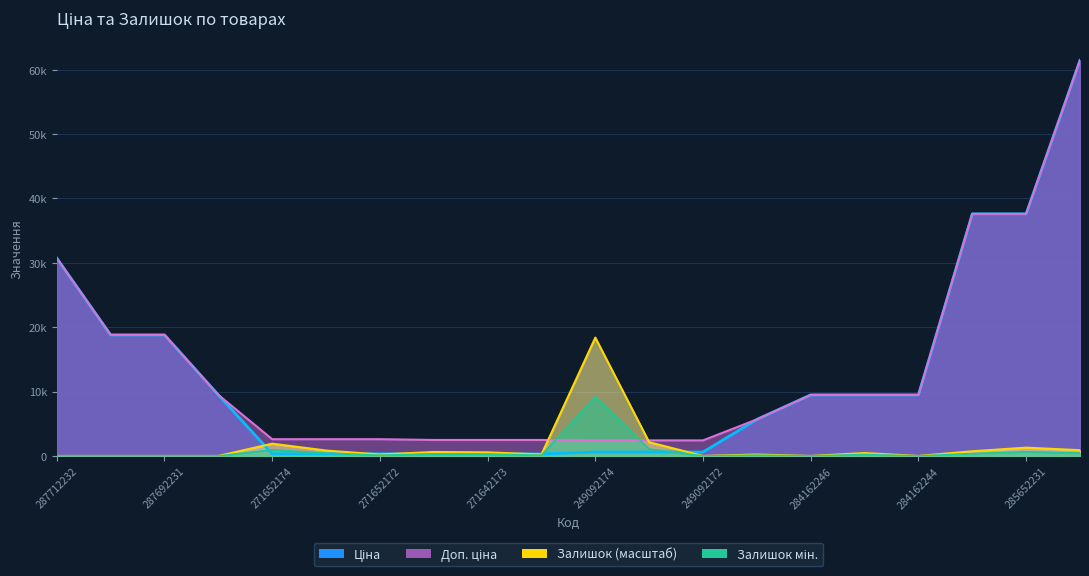

Reading right to left, transcribe all the data shown in this chart.

Ціна: 61434.3	37593.6	37593.6	9480.1	9480.1	9480.1	5673.8	603.7	603.7	603.7	310.3	310.3	310.3	324.8	324.8	324.8	9480.1	18796.8	18796.8	30717.1
Доп. ціна: 61434.3	37593.6	37593.6	9480.1	9480.1	9480.1	5673.8	2414.8	2414.8	2414.8	2482.4	2482.4	2482.4	2598.3	2598.3	2598.3	9480.1	18796.8	18796.8	30717.1
Залишок: 896.3	1288.4	728.2	0.0	448.2	0.0	224.1	0.0	2128.7	18374.3	224.1	560.2	616.2	224.1	840.3	1904.6	0.0	0.0	0.0	0.0